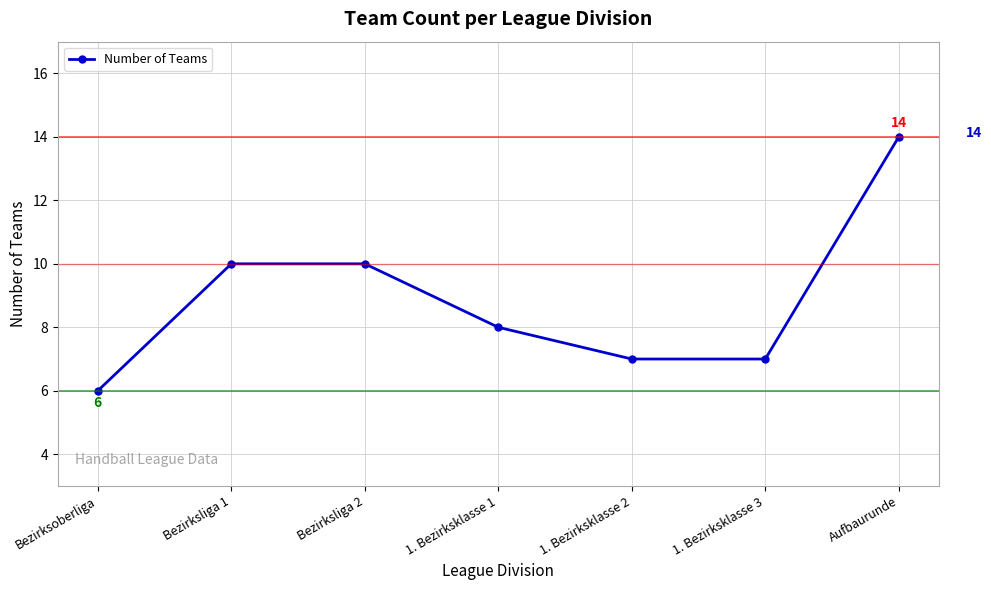

How many categories are shown in the chart?

7